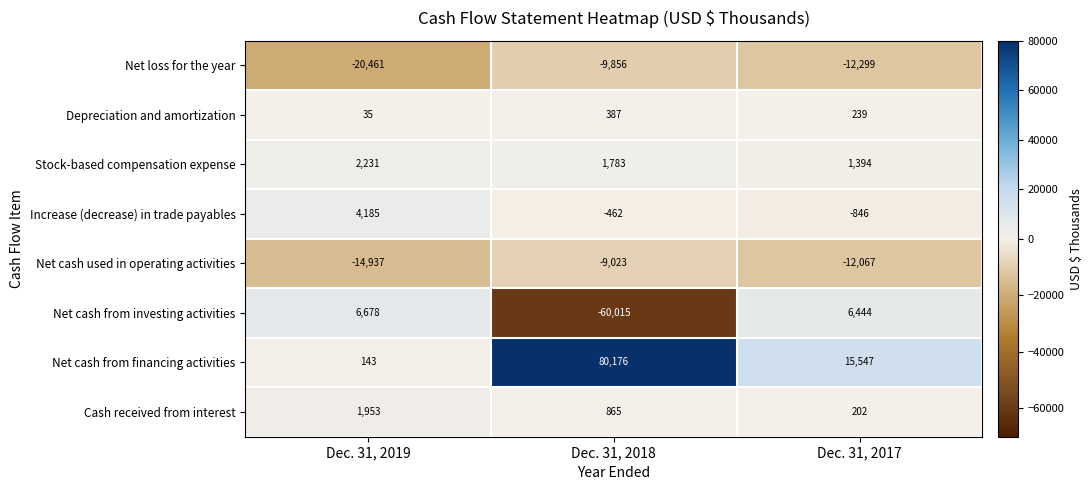

Which label corresponds to the smallest value in the chart?

Dec. 31, 2018